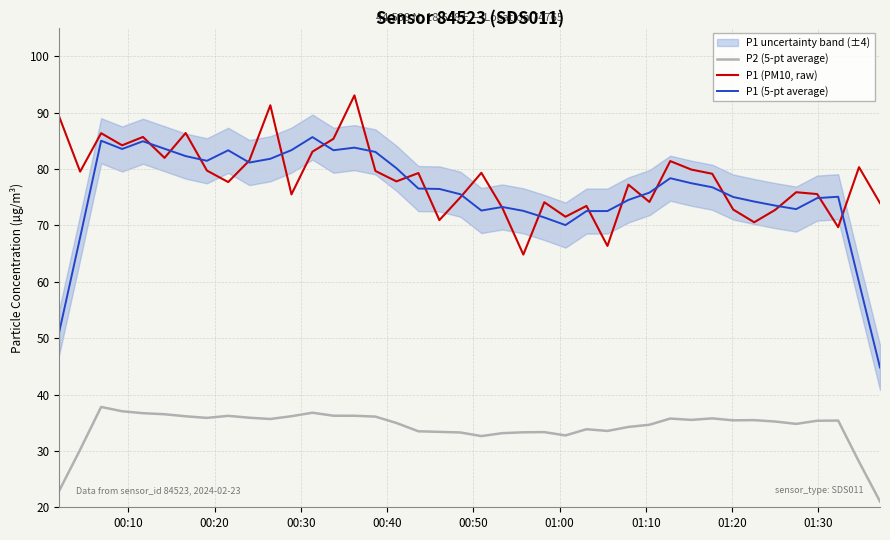

True or false: P1 (PM10, raw) and P2 (5-pt average) cross at least once.

False